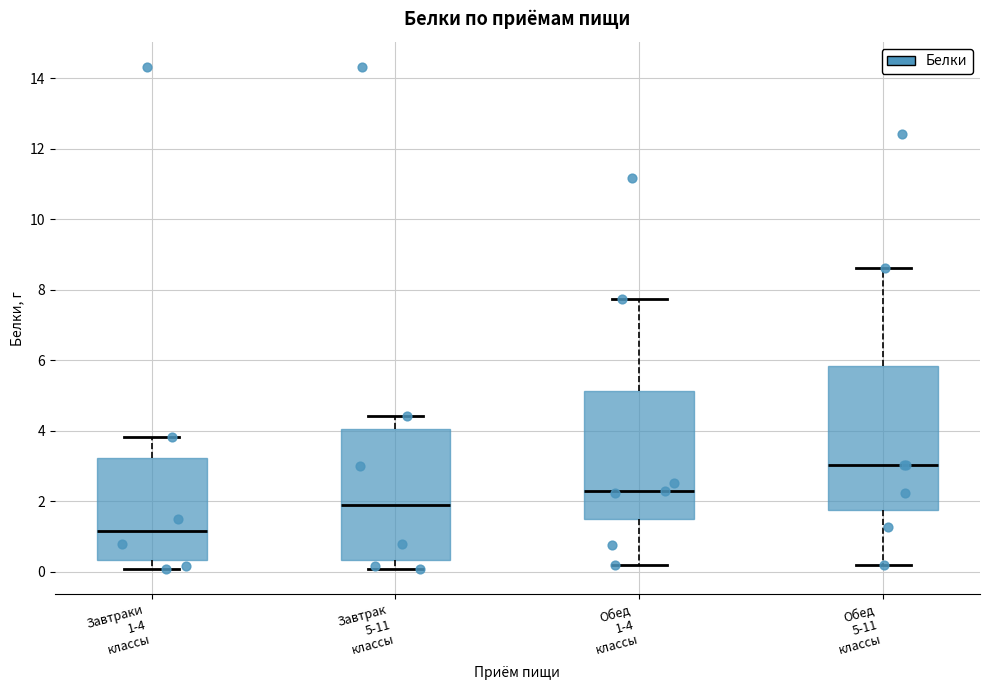

Which box has the lowest median line?

Завтраки 1-4 классы